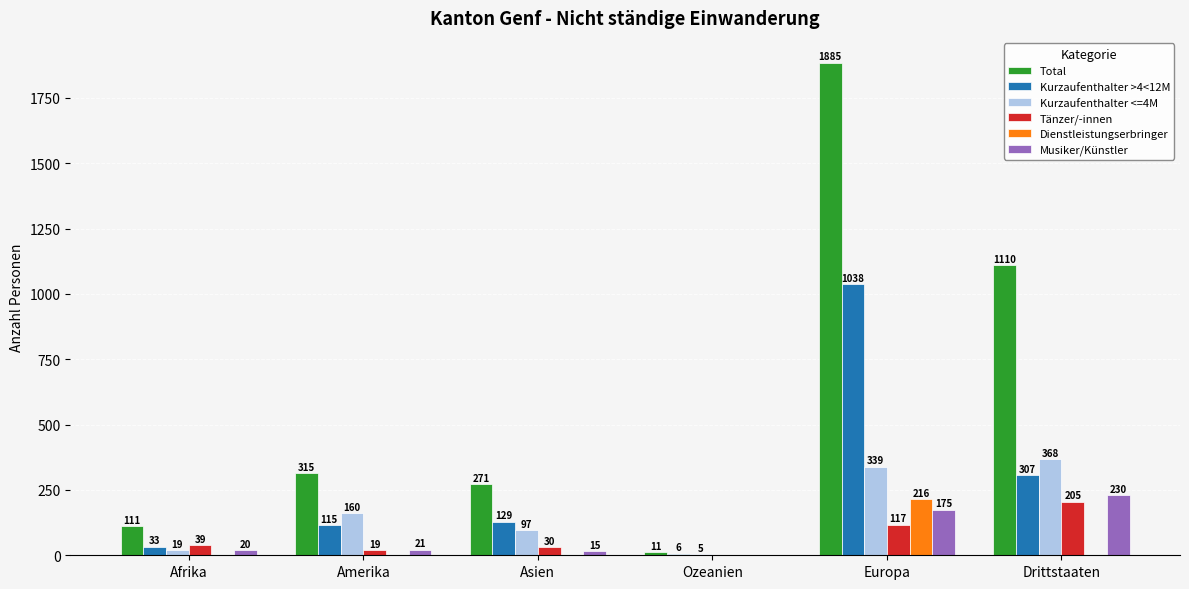

Which category has the highest value across all series?

Europa